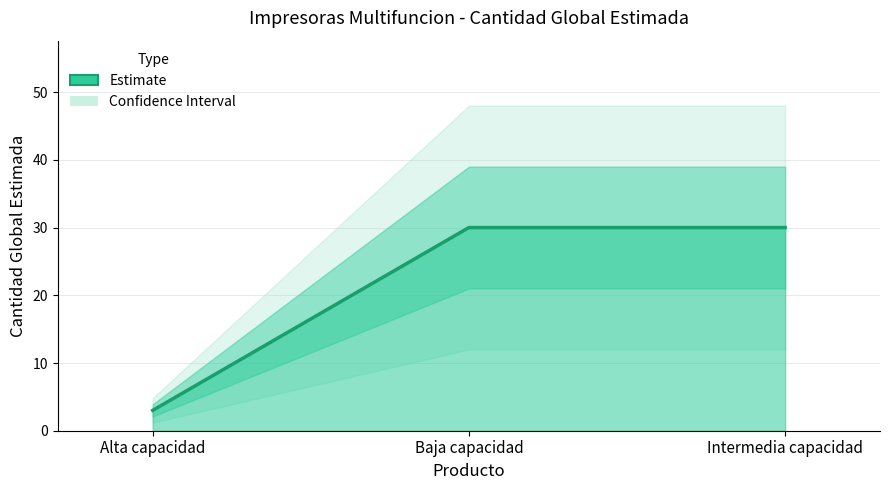

What is the value of the 3rd point from the left?

30